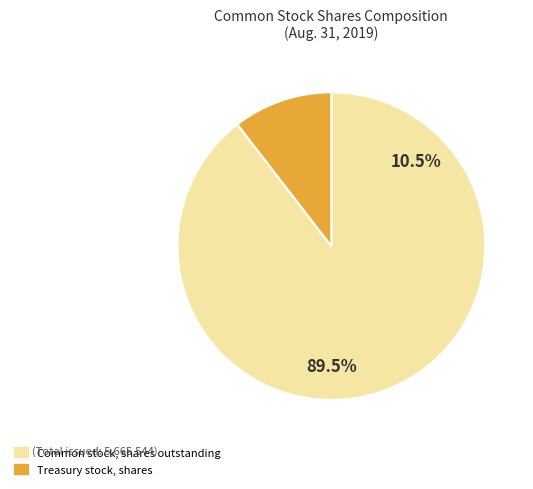

Is the sum of Treasury stock, shares and Common stock, shares outstanding greater than half?

Yes